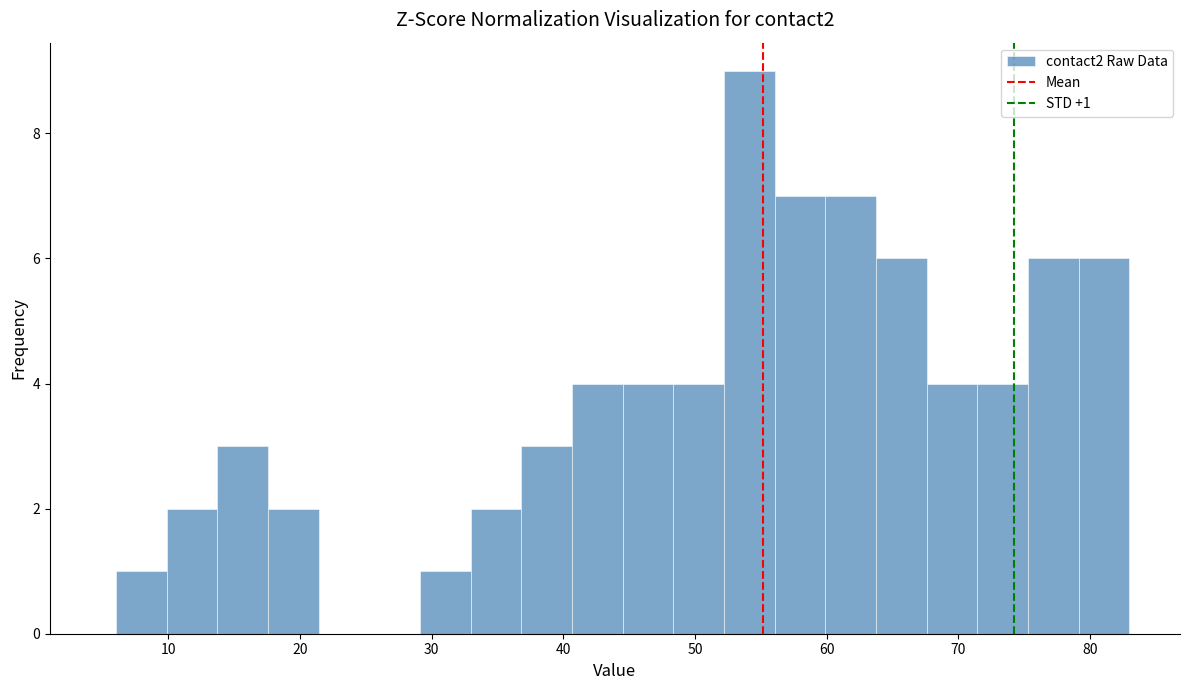

Read against the x-axis, roughly where is the centre of the tallest bar?

54